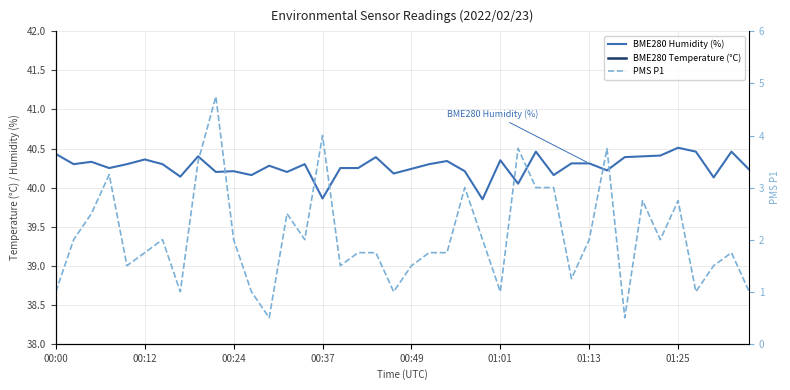

At how many categories does at least one series exceed 18?

40